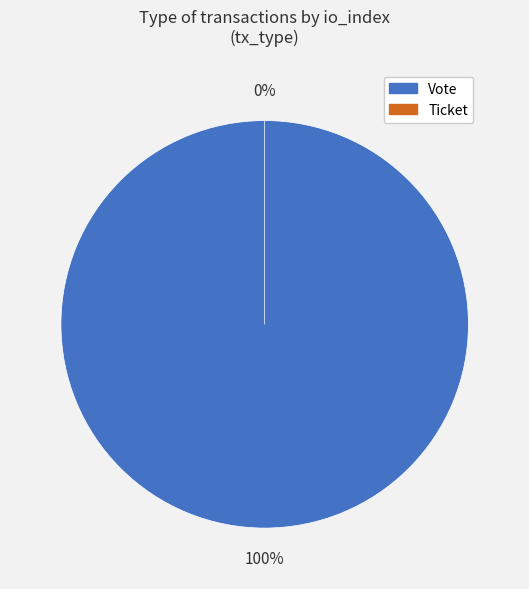

Which category has the biggest portion of the pie?

Vote